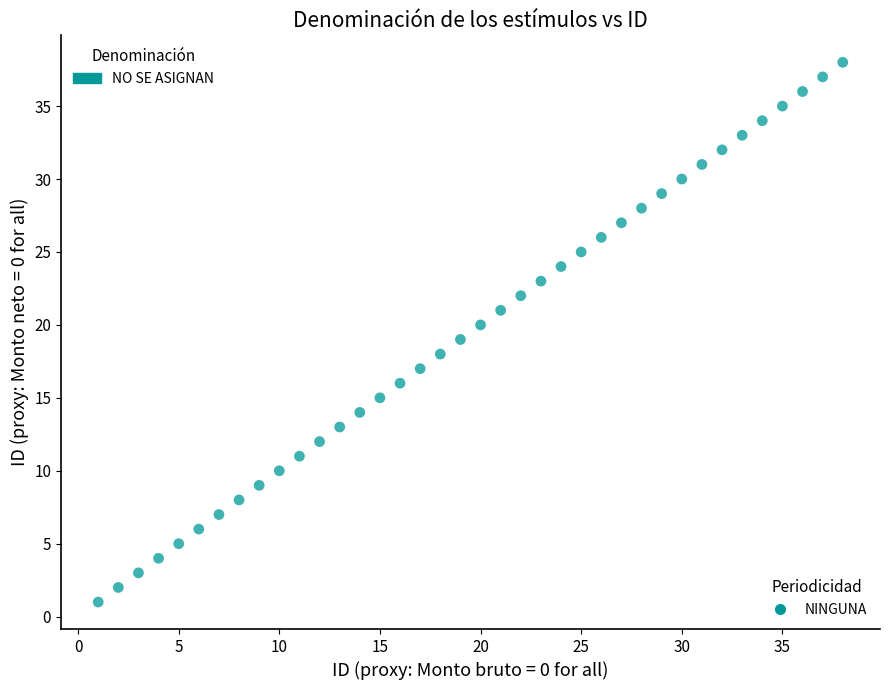

What is the range of Y values (max minus min)?

37